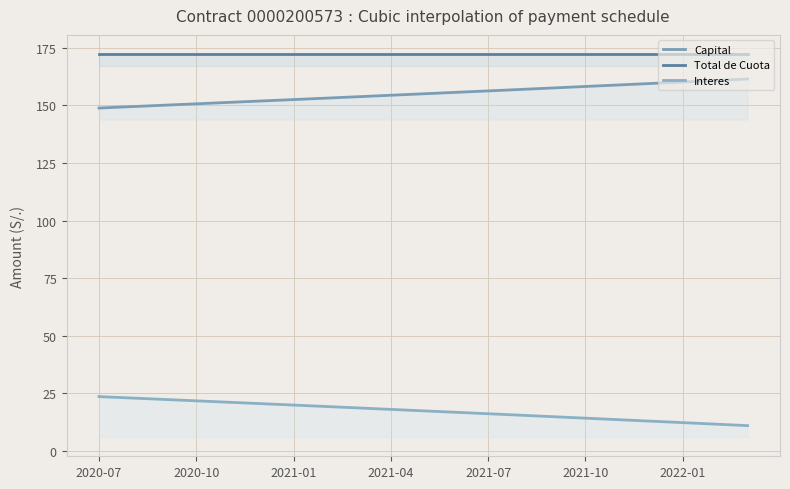

What is the difference between the Interes values at 2021-09 and 2022-03?

3.9